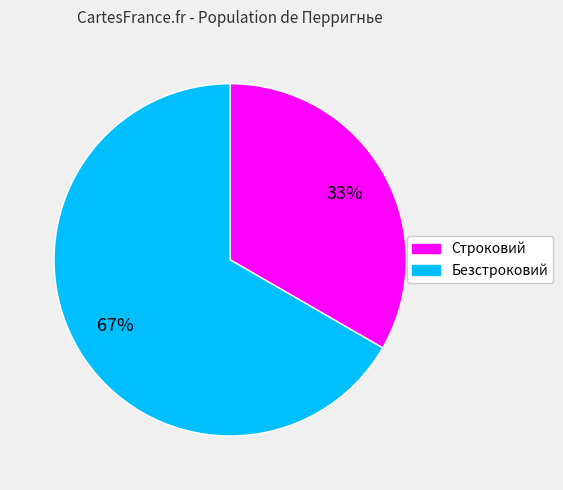

How many slices are in this pie chart?

2